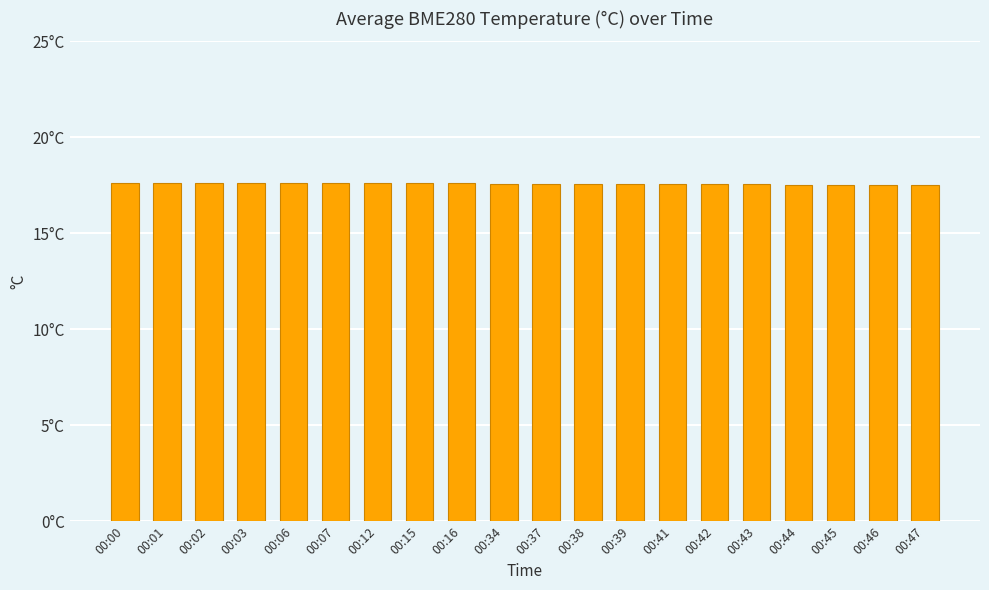

Reading left to right, what are all the values shown in this chart?

00:00=17.6	00:01=17.6	00:02=17.6	00:03=17.6	00:06=17.6	00:07=17.6	00:12=17.6	00:15=17.6	00:16=17.6	00:34=17.6	00:37=17.6	00:38=17.6	00:39=17.6	00:41=17.6	00:42=17.6	00:43=17.6	00:44=17.5	00:45=17.5	00:46=17.5	00:47=17.5